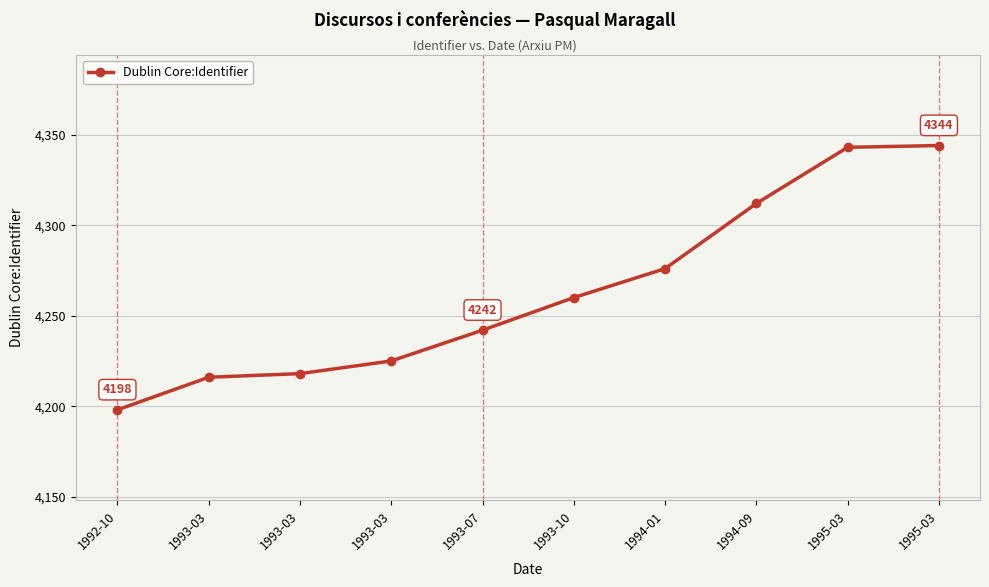

Which has a higher value, 1993-03 or 1993-03?

1993-03